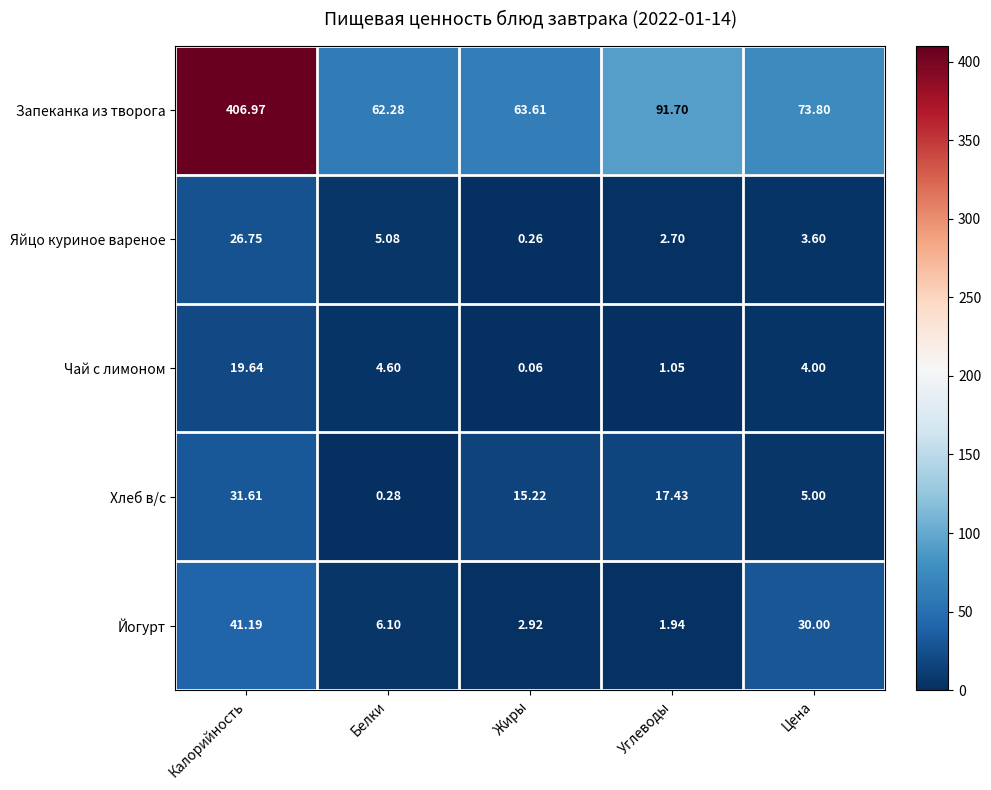

Which series has the largest total across all categories?

Запеканка из творога